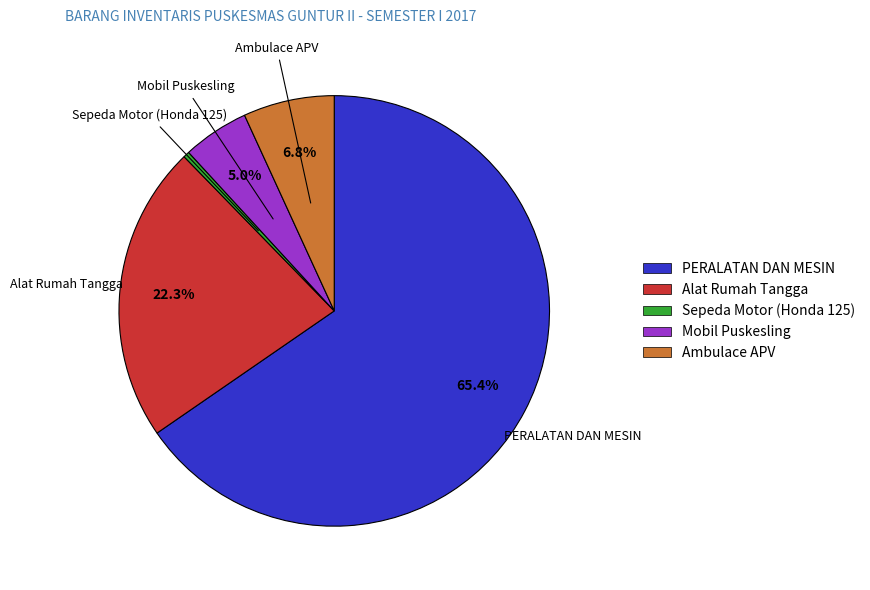

Does Mobil Puskesling represent more than half of the total?

No